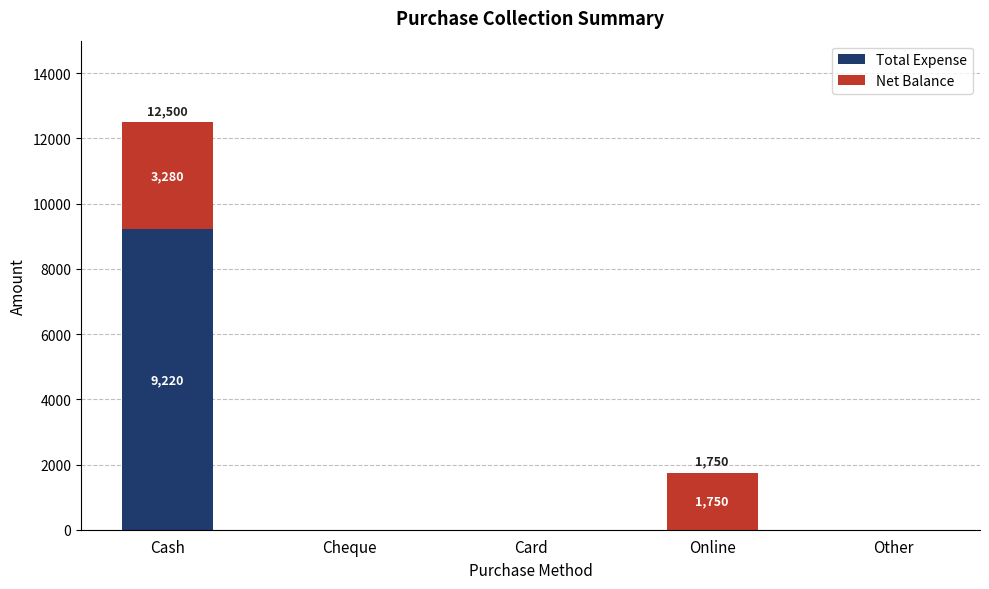

Is it true that Total Expense equals -3892 at Card?

False